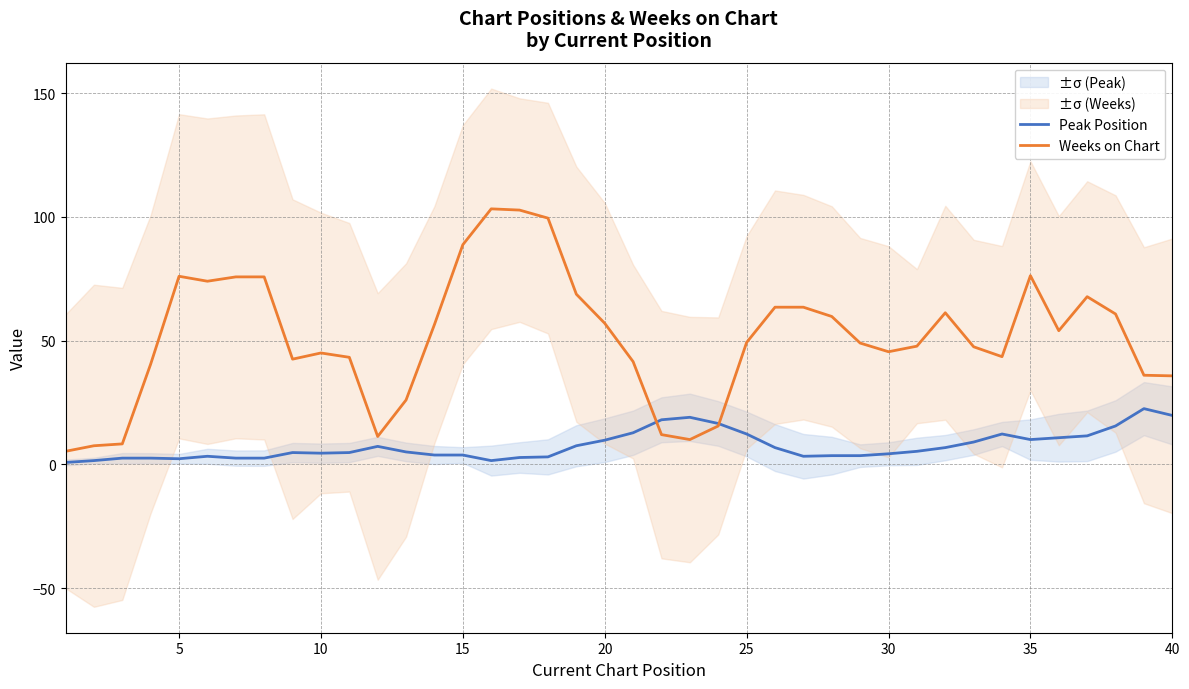

What is the average value of the Peak Position series?

7.5